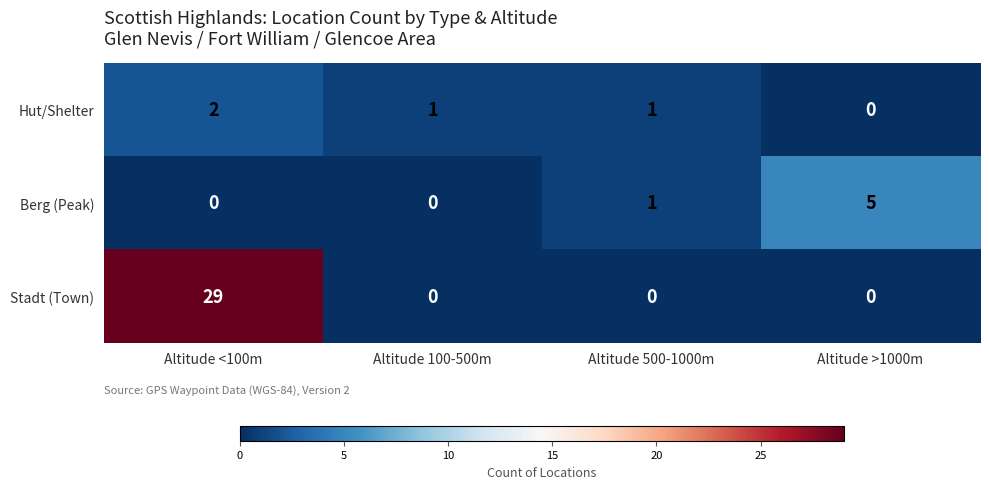

Which series has the largest range (max minus min)?

Stadt (Town)